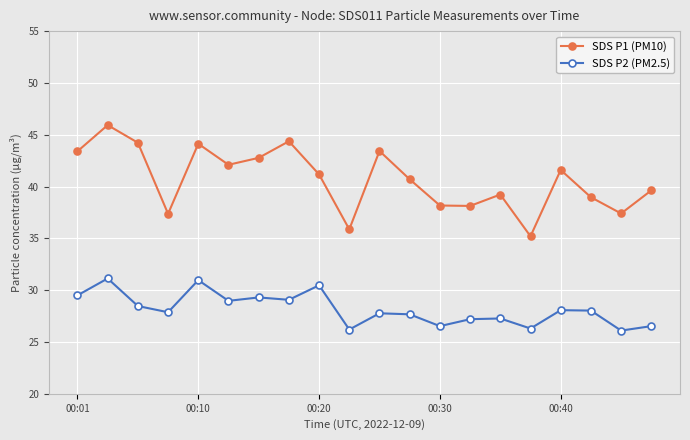

True or false: SDS P2 (PM2.5) has more than 0 interior local peaks.

True